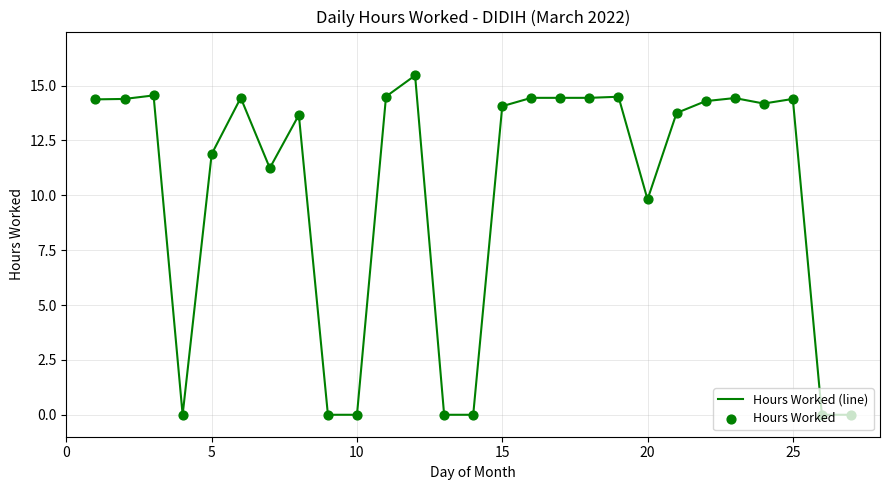

What is the greatest value displayed?

15.5